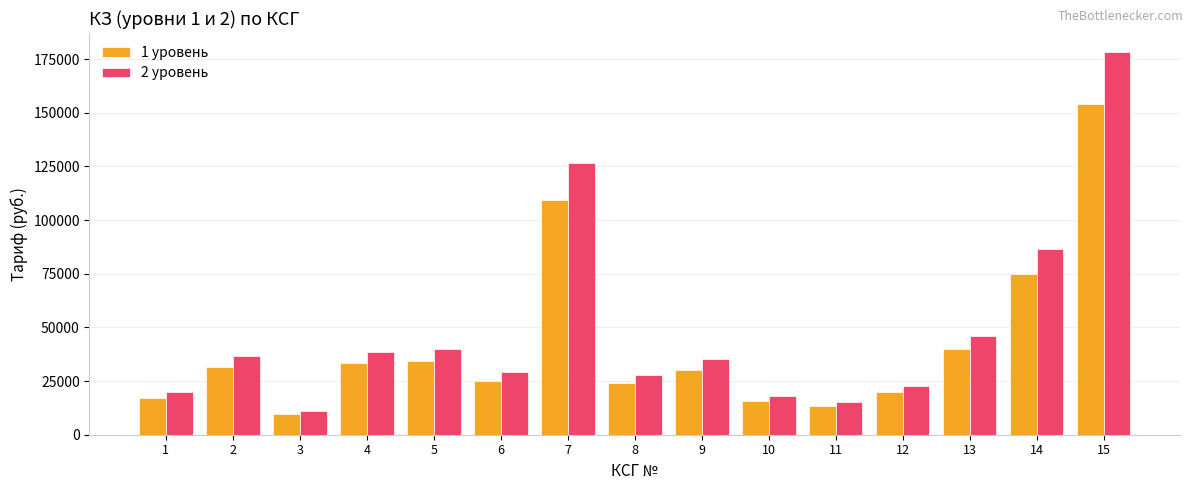

Reading left to right, transcribe all the data shown in this chart.

1 уровень: 17028.1	31672.3	9535.8	33375.1	34396.8	25201.6	109320.6	24180.0	30310.1	15665.9	13281.9	19752.6	39845.8	74923.8	153934.3
2 уровень: 19716.8	36673.2	11041.4	38644.9	39827.9	29180.8	126581.7	27997.8	35095.9	18139.4	15379.1	22871.5	46137.3	86753.8	178239.7